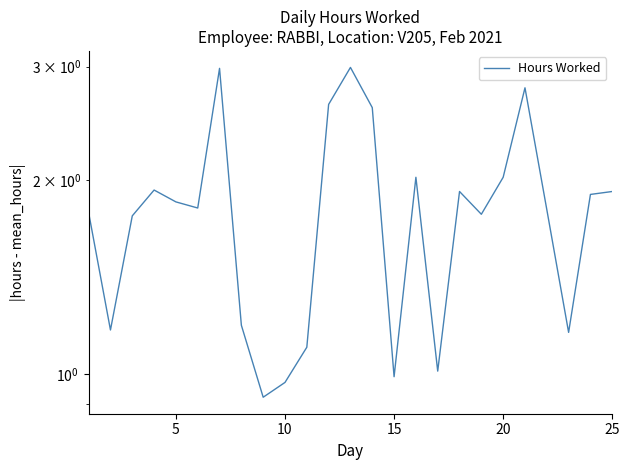

How many values are below 1?

3